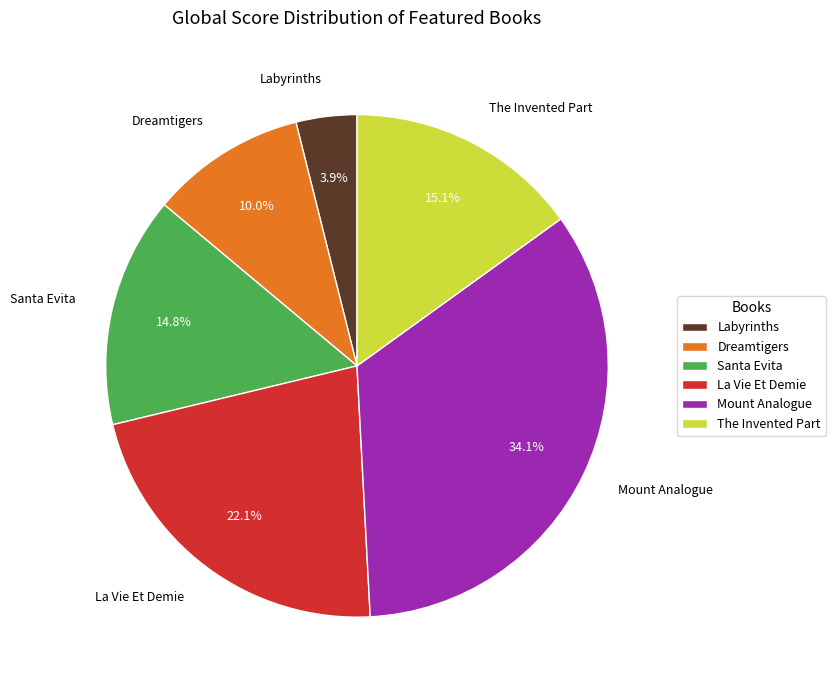

Is there any slice that represents more than half of the pie?

No